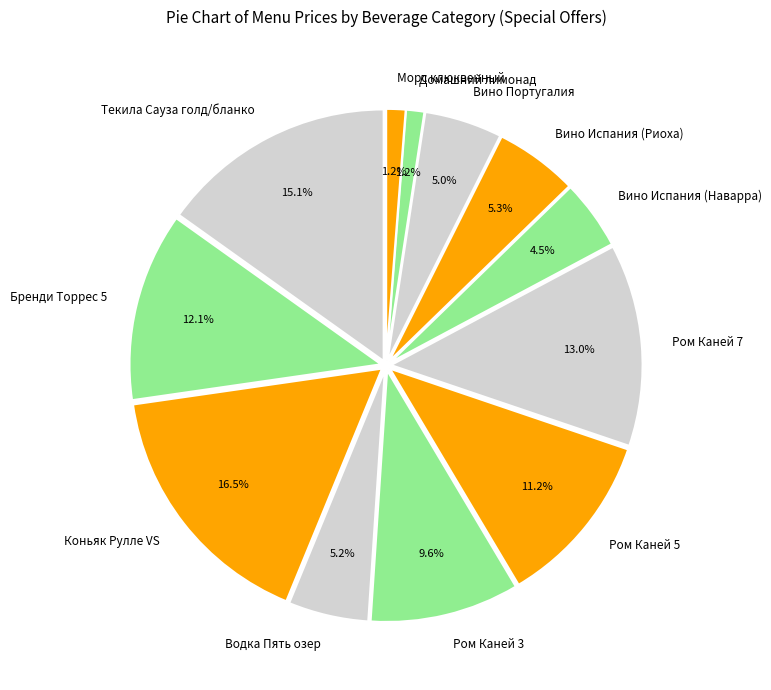

What percentage do Текила Сауза голд/бланко and Ром Каней 3 together represent?

24.7%